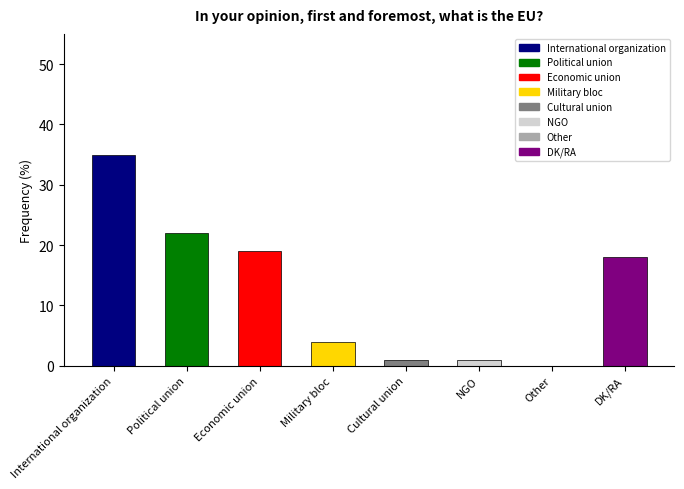

The chart shows a value of 18 at DK/RA. True or false?

True